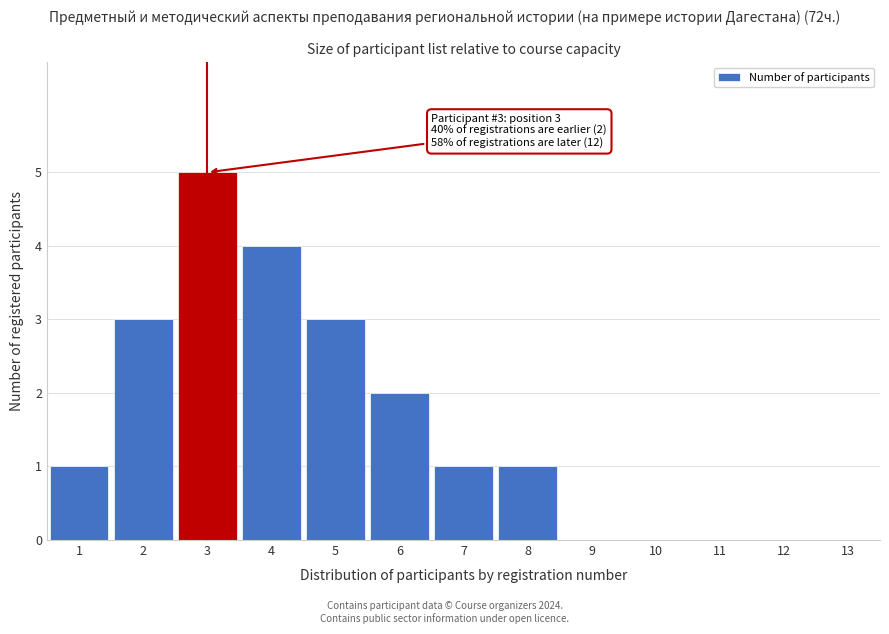

Reading right to left, what are all the values shown in this chart?

13=0	12=0	11=0	10=0	9=0	8=1	7=1	6=2	5=3	4=4	3=5	2=3	1=1